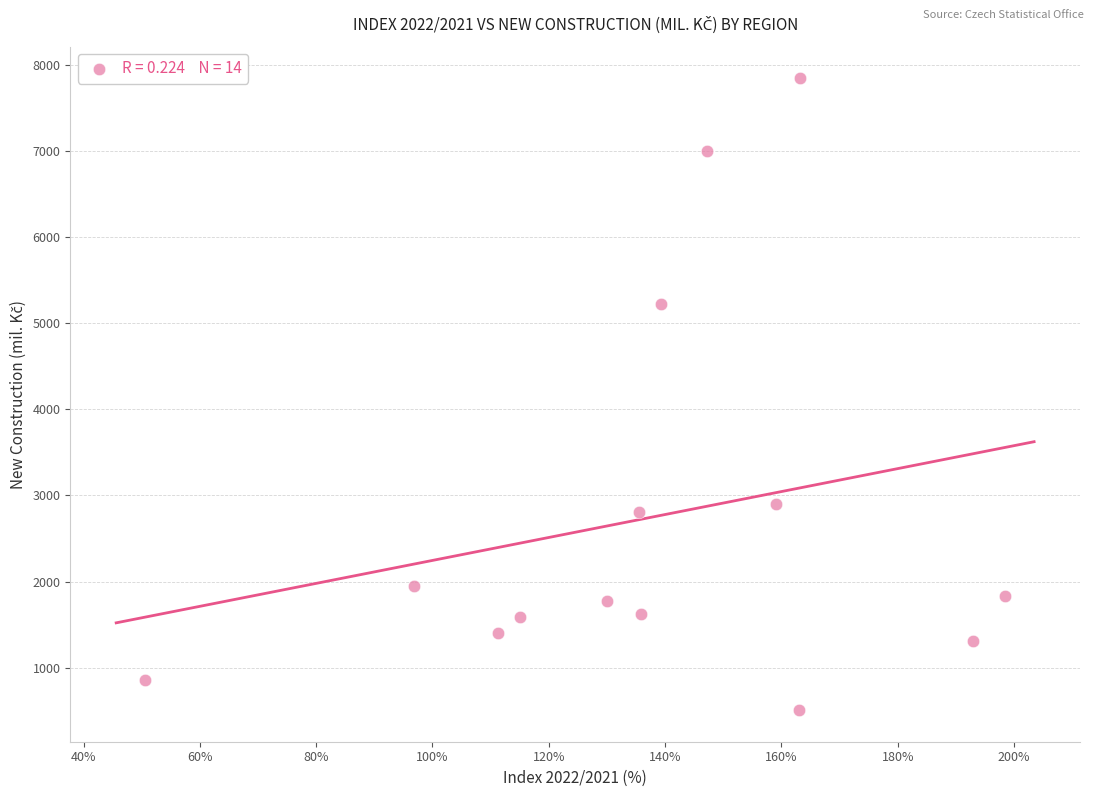

What Y value in the scatter plot is closest to 4176?

5225